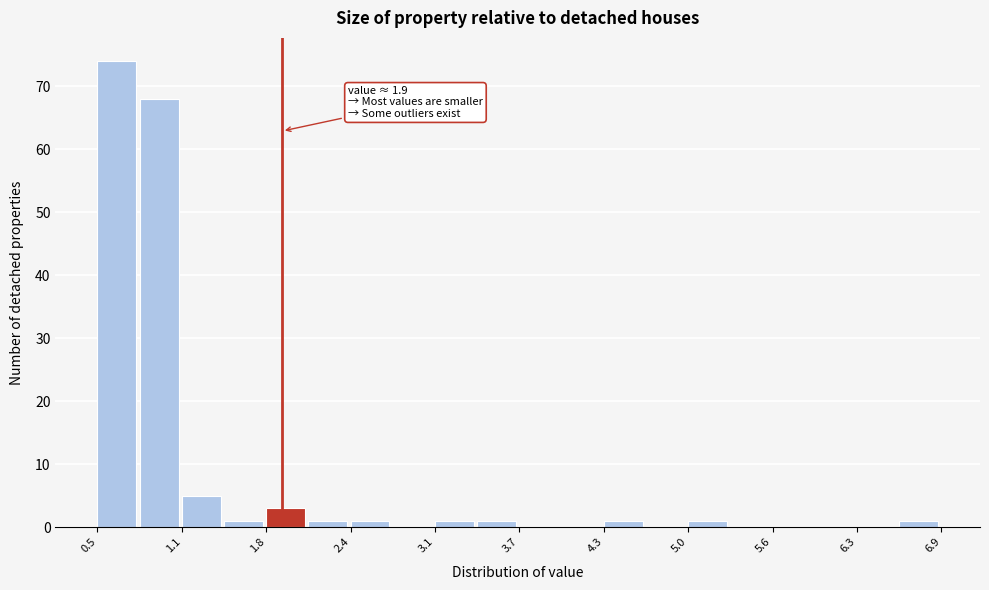

Around what value on the x-axis is the tallest bar? Give the approximate position of its centre, as read against the axis.

0.6